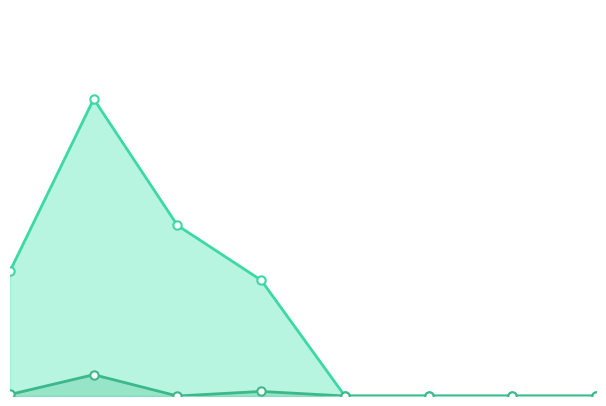

True or false: Калорийность has more than 1 interior local peaks.

False